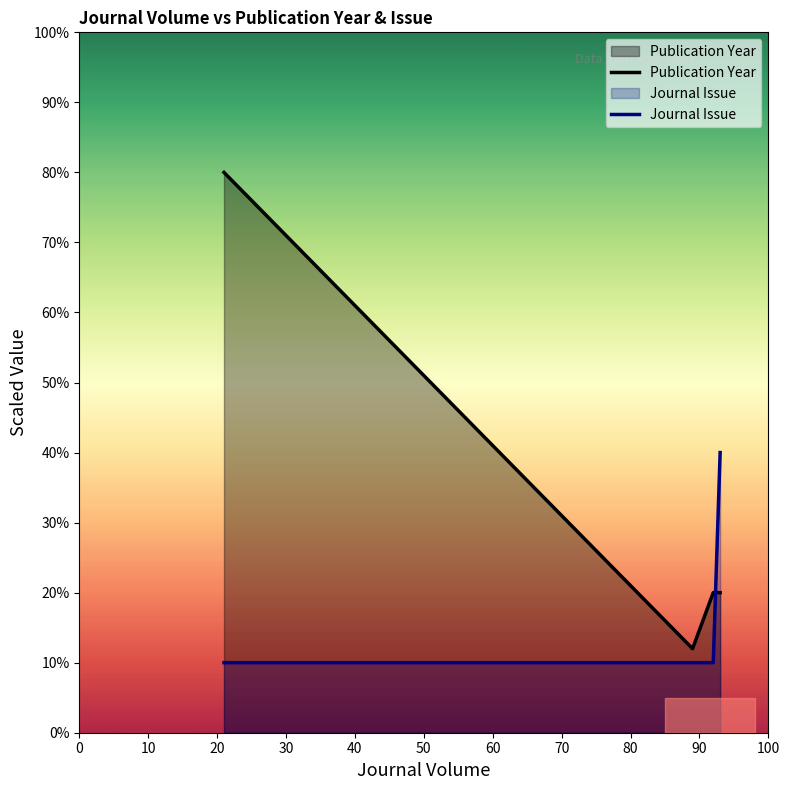

Does the chart display data point markers on the line(s)?

No